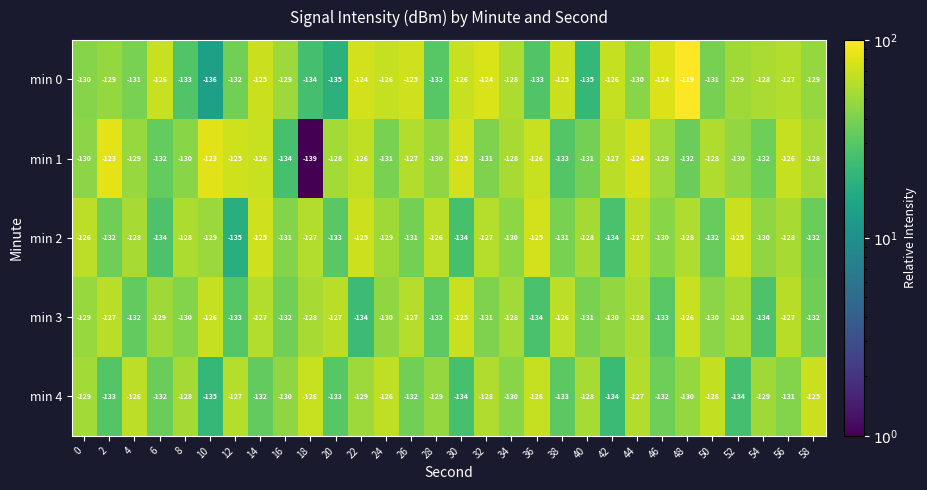

Between 34 and 50, which series saw the biggest shift?

min 4